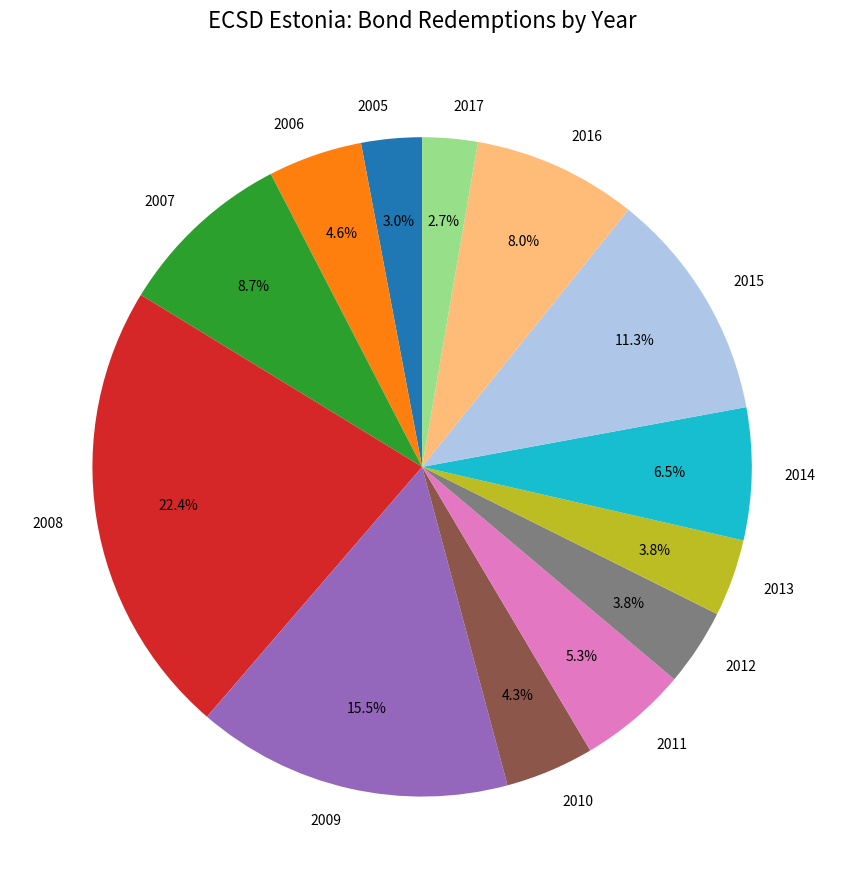

Count the number of slices in the pie.

13